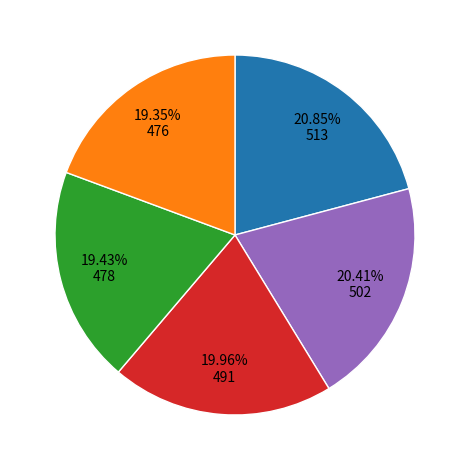

Is there a majority slice in this chart?

No